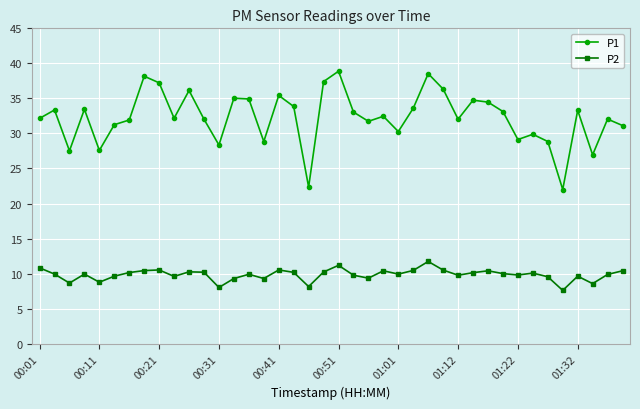

How many lines are shown in the chart?

2